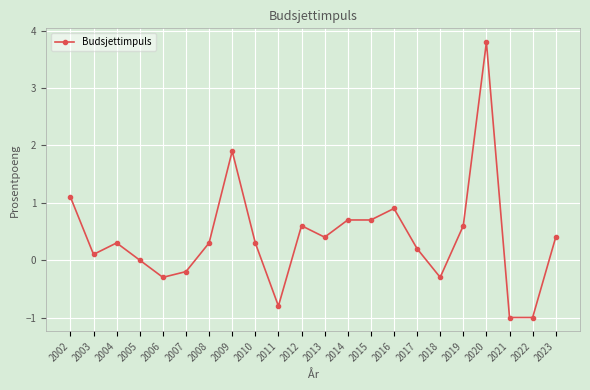

What is the maximum value shown in the chart?

3.8